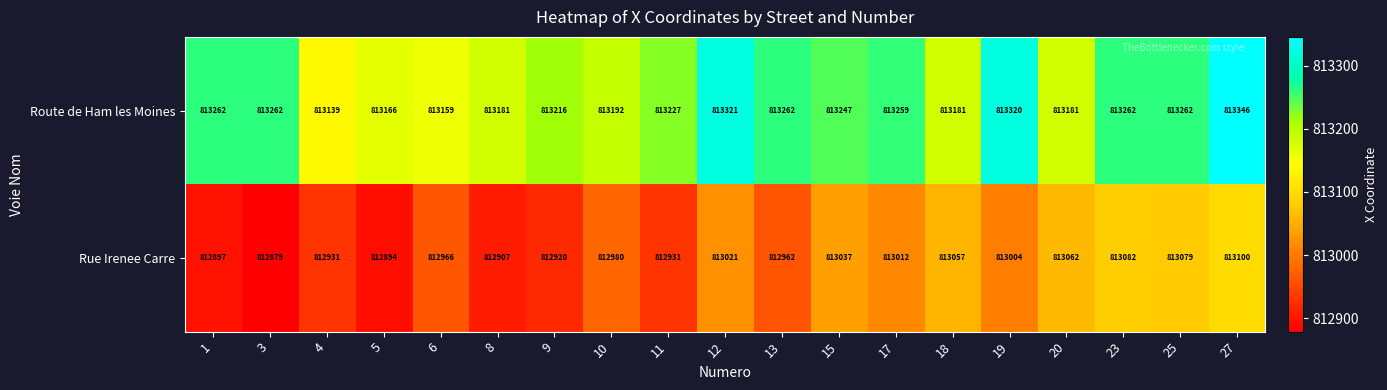

The value of Rue Irenee Carre at 6 is 812966. True or false?

True